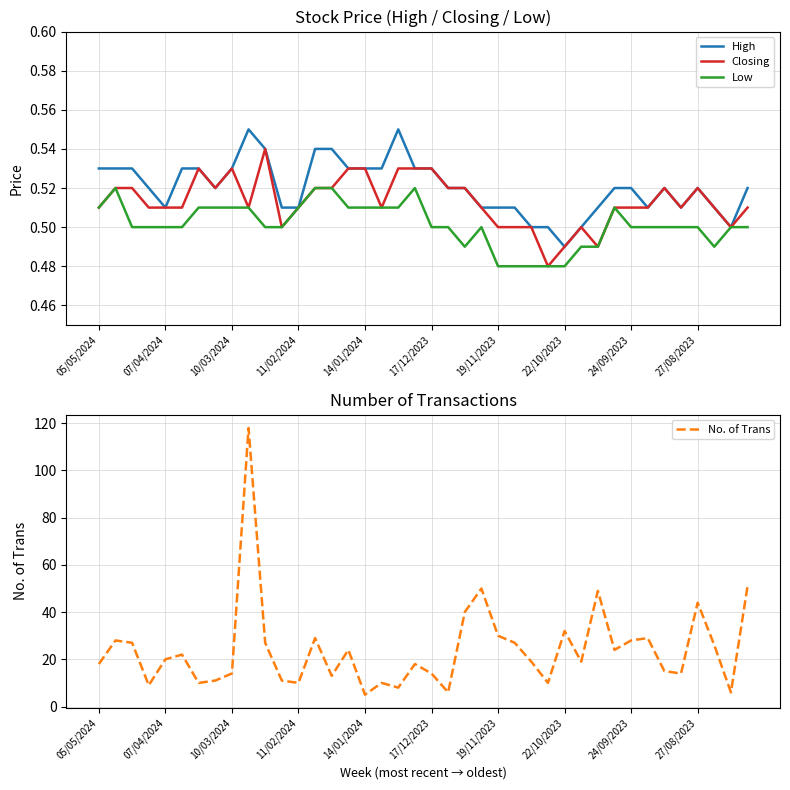

The Low series shows 0.5 at 17/12/2023. True or false?

True